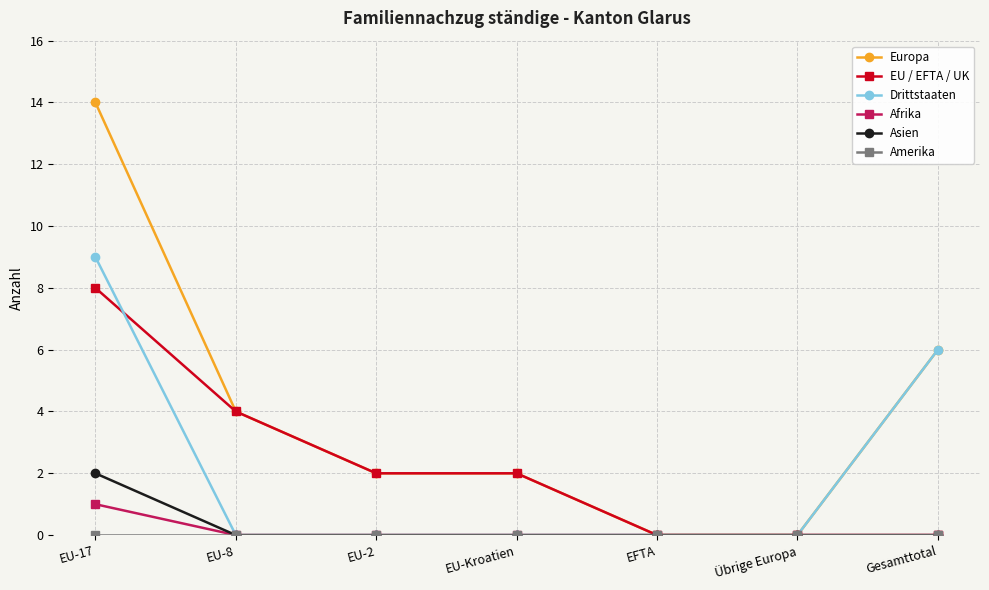

At which label does Asien reach its peak?

EU-17